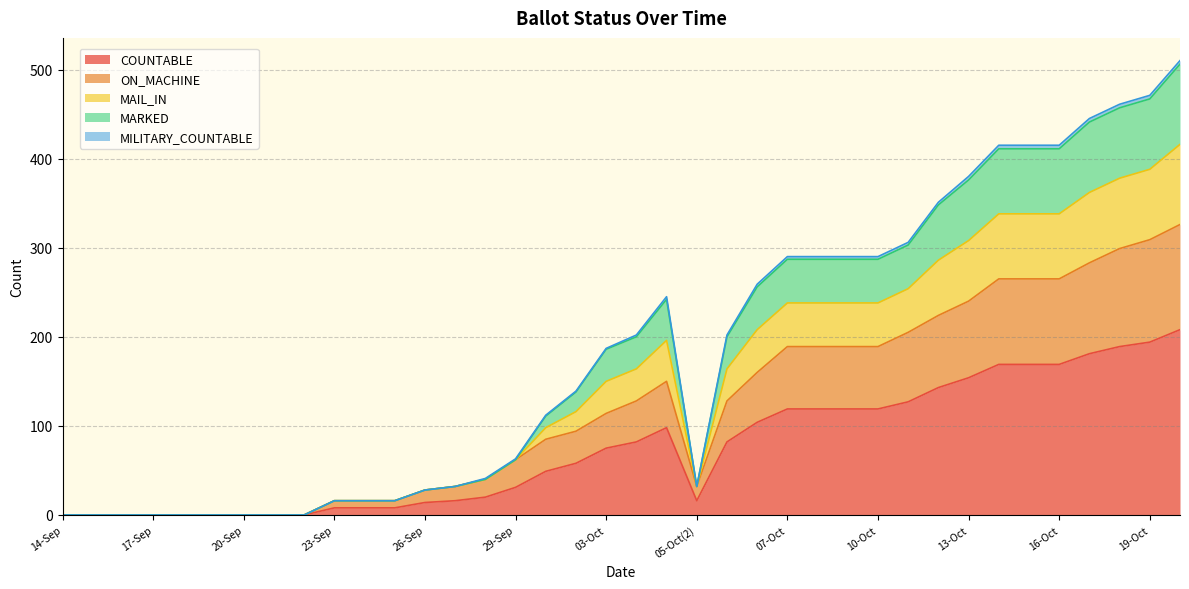

True or false: MARKED and ON_MACHINE intersect in this chart.

False